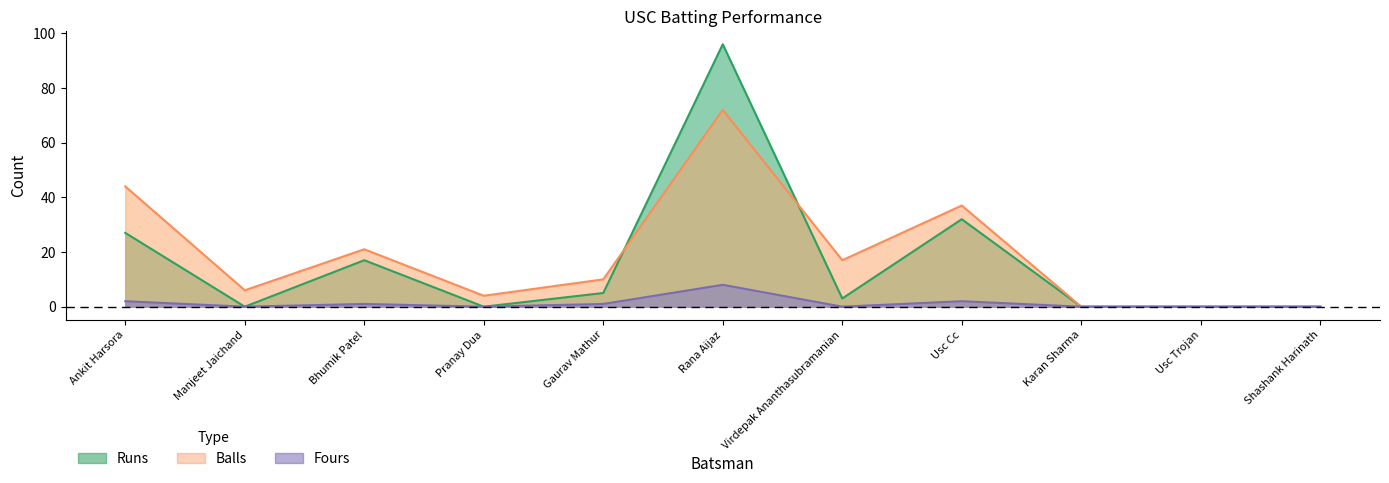

In Fours, how many points are lower than both neighbors (excluding endpoints)?

3